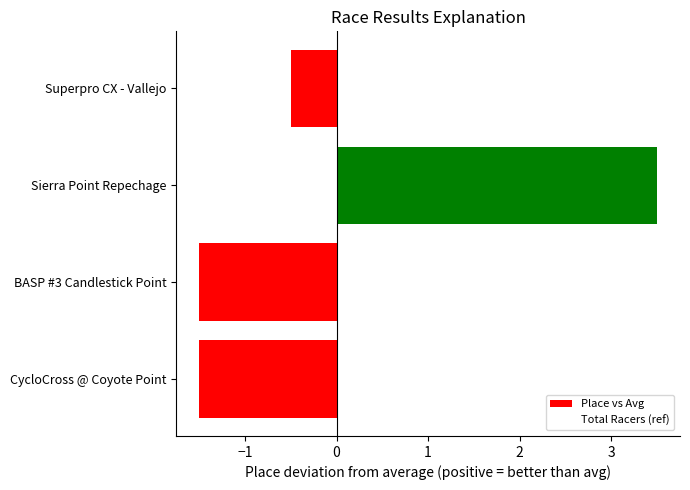

What is the greatest value displayed?

3.5